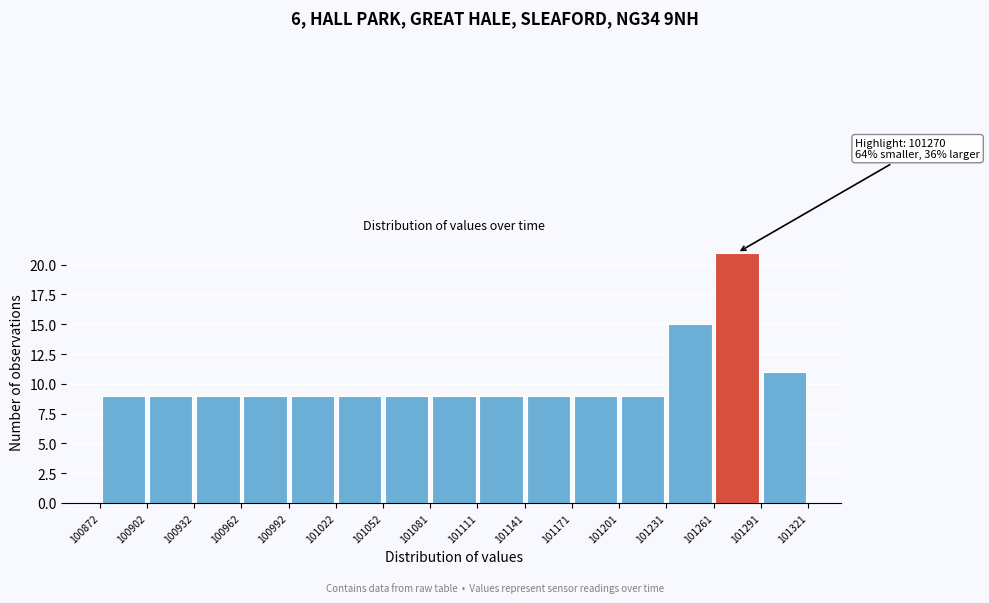

Over which range of the x-axis is the bar tallest?

101261 to 101291